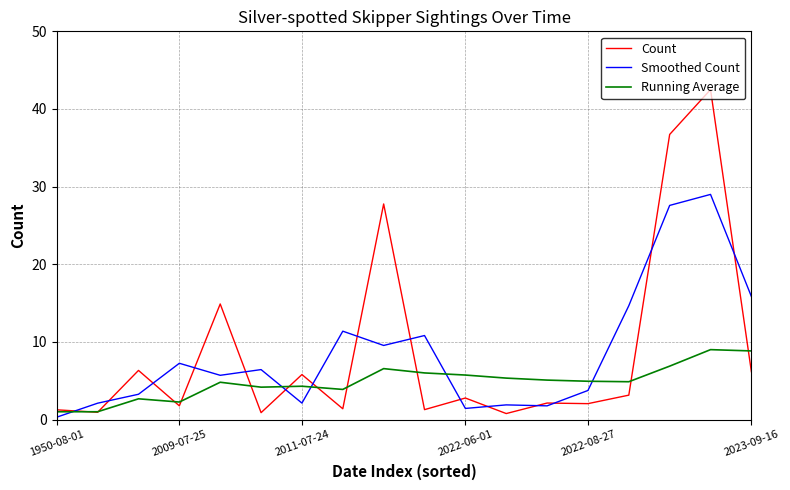

List the series in order of their peak value, lowest first.

Running Average, Smoothed Count, Count